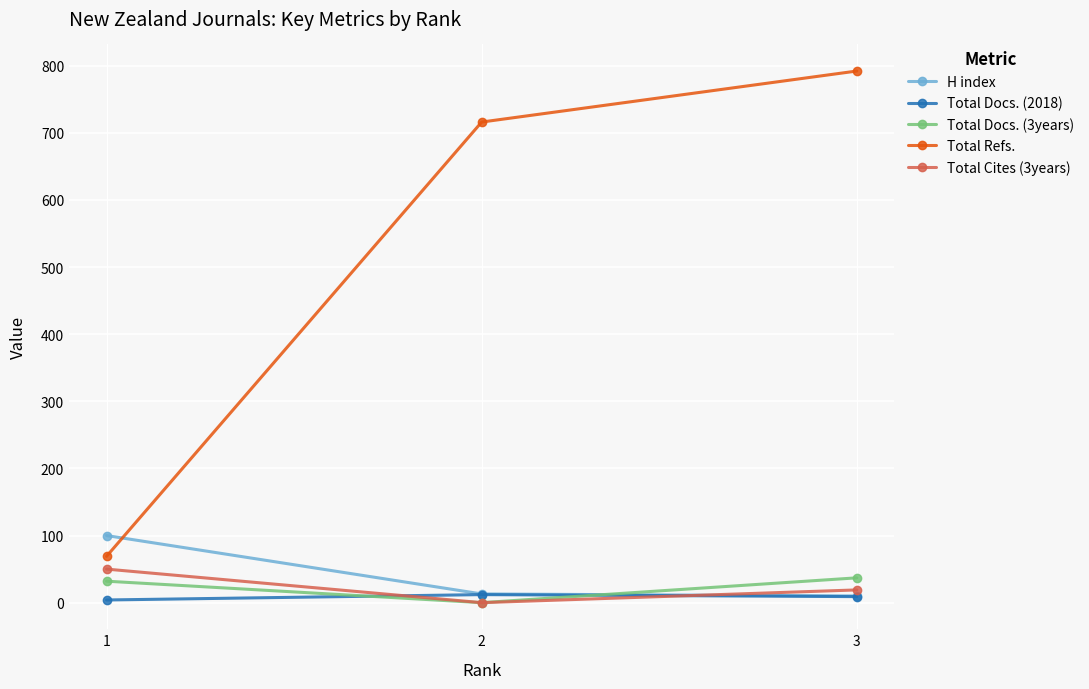

The value of Total Docs. (3years) at 2 is 0. True or false?

True